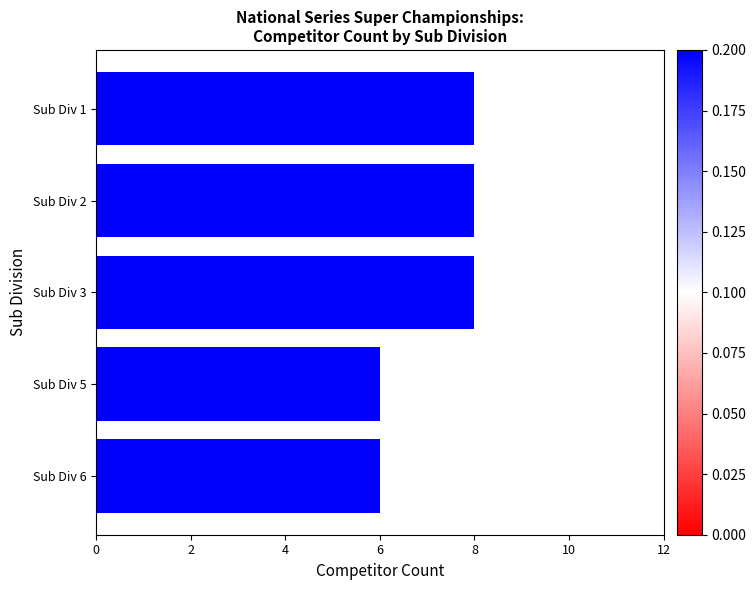

Reading bottom to top, extract all data points from this chart.

6	6	8	8	8